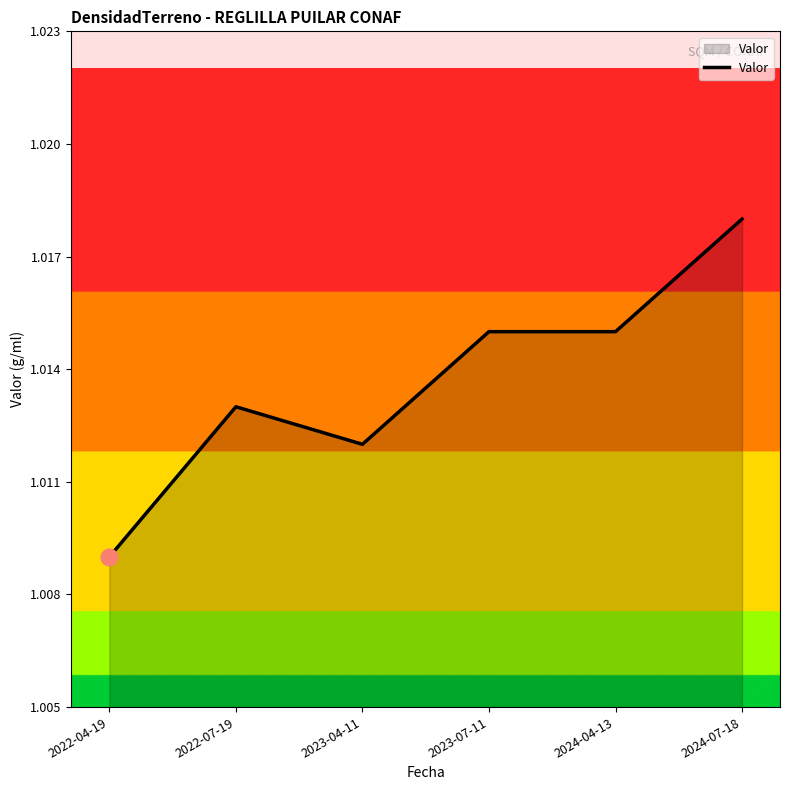

Between 2023-04-11 and 2022-07-19, which is larger?

2022-07-19